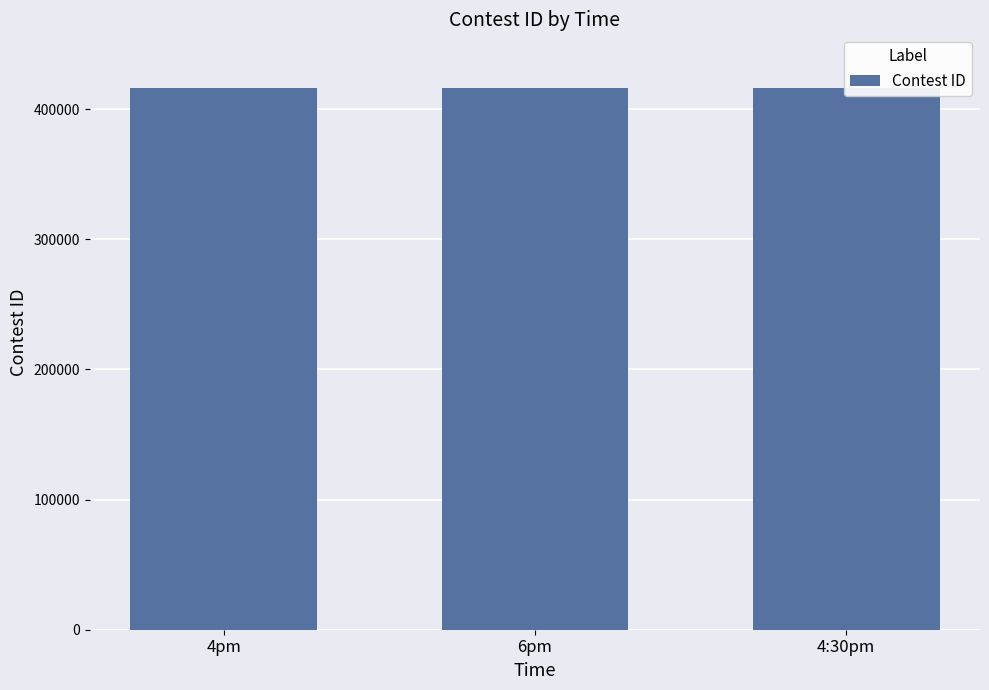

True or false: the data shows 695981 at 4:30pm.

False